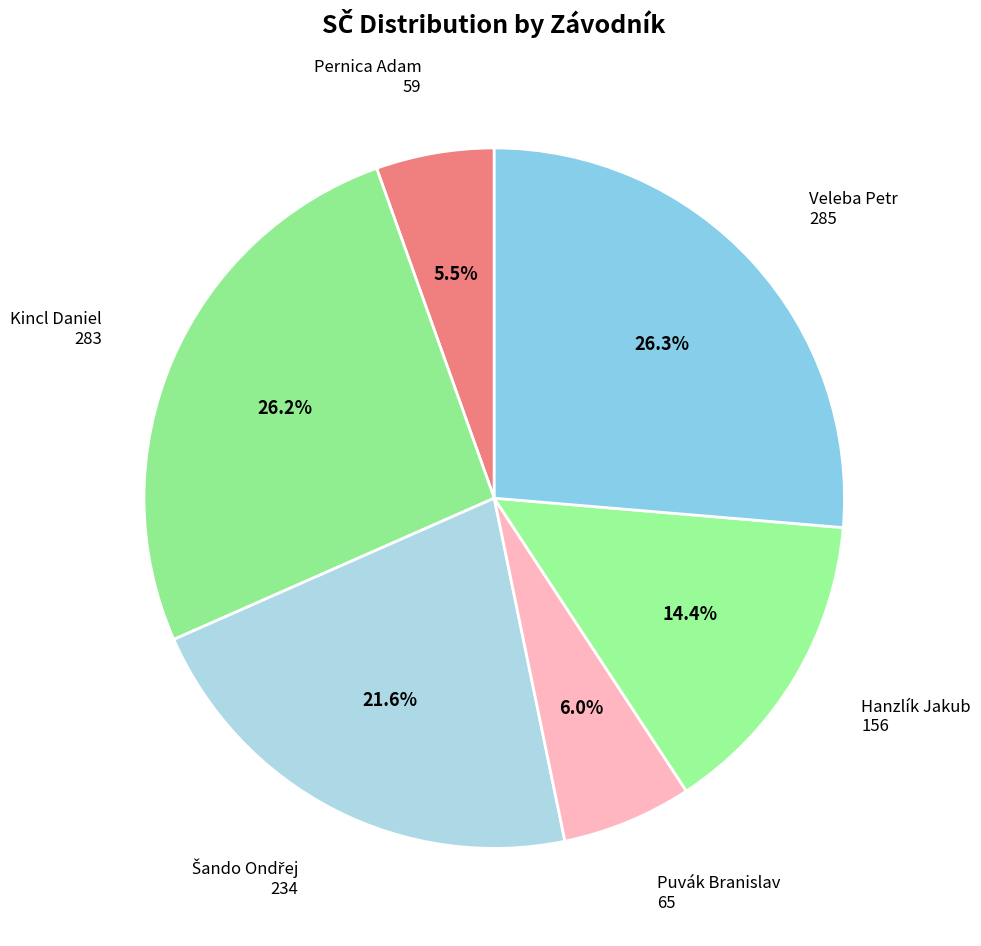

What is the smallest slice in the pie chart?

Pernica Adam